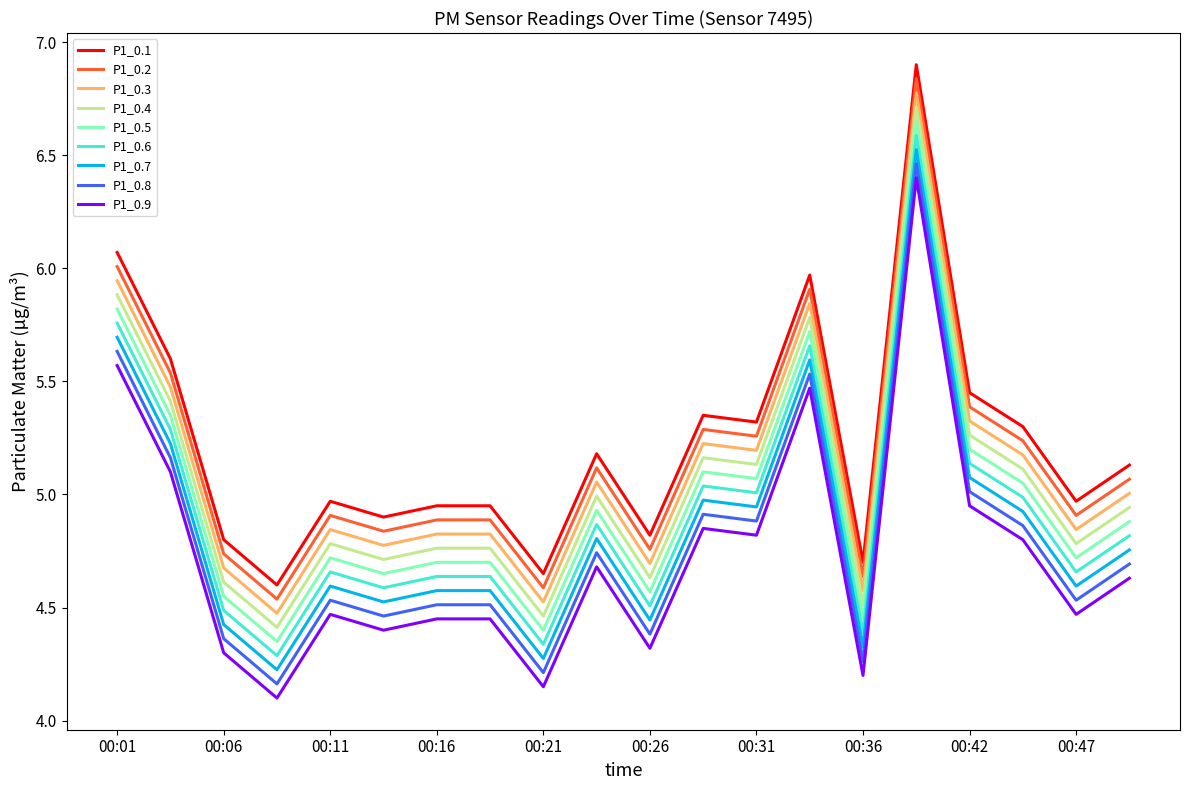

What is the difference between the maximum and minimum values in the P1_0.6 series?

2.3